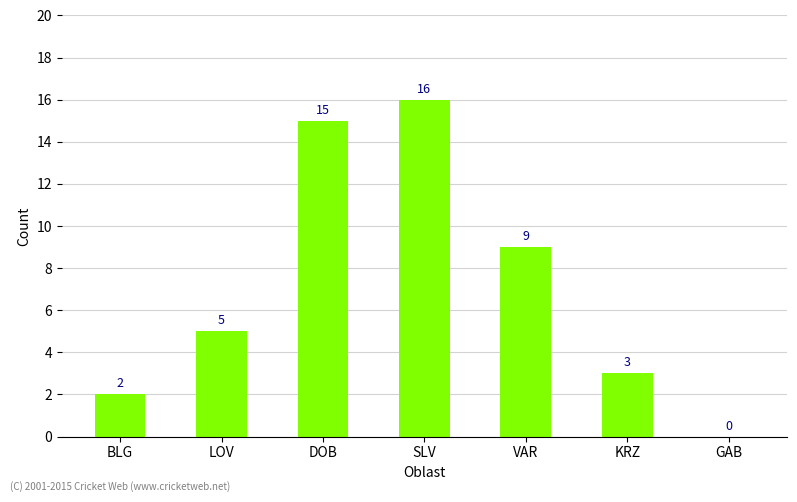

Are the bars horizontal?

No